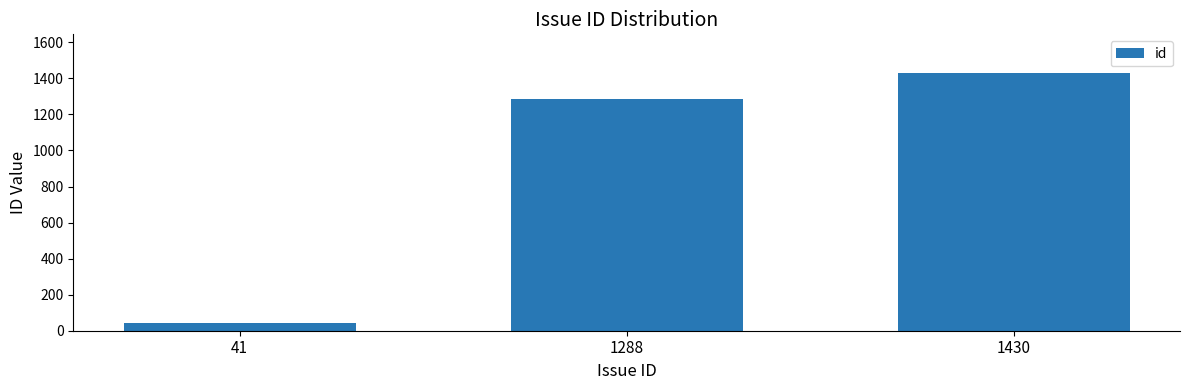

Between 41 and 1430, which is larger?

1430